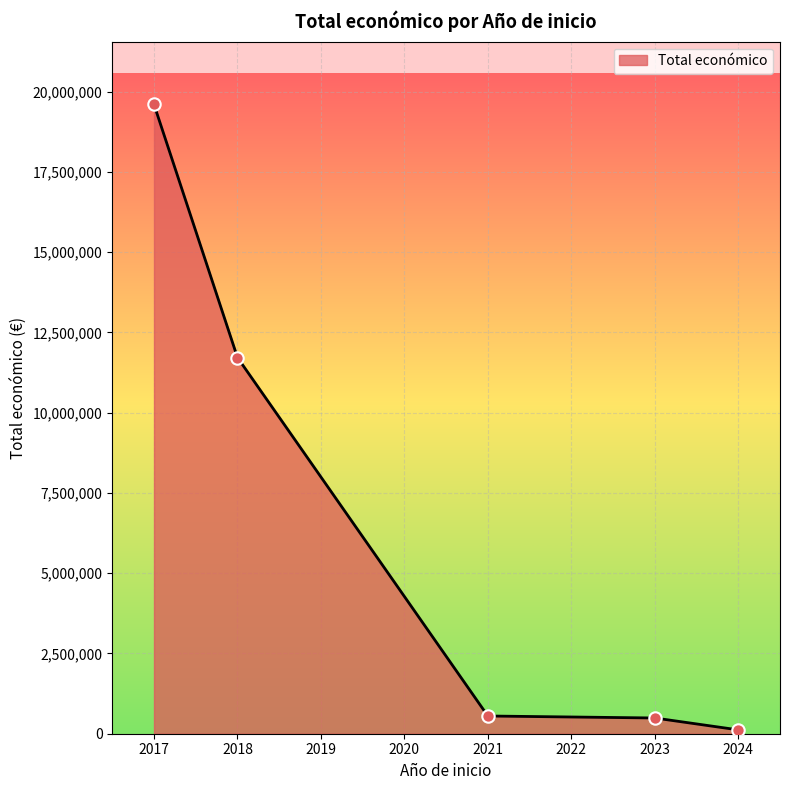

What is the change in value from 2017 to 2018?

-7879918